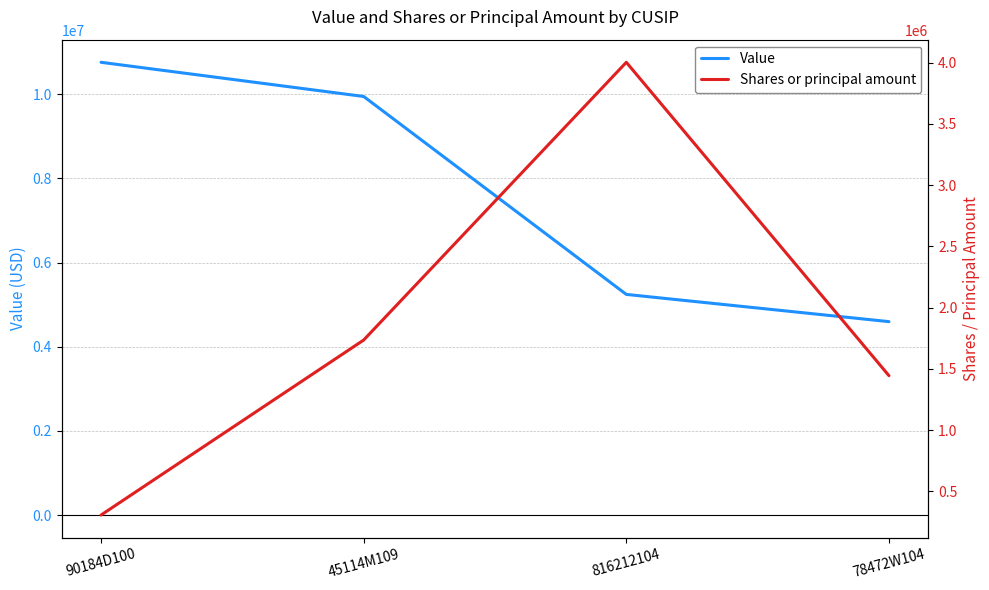

Count the Value values in the range 5243000 to 10759000.

3